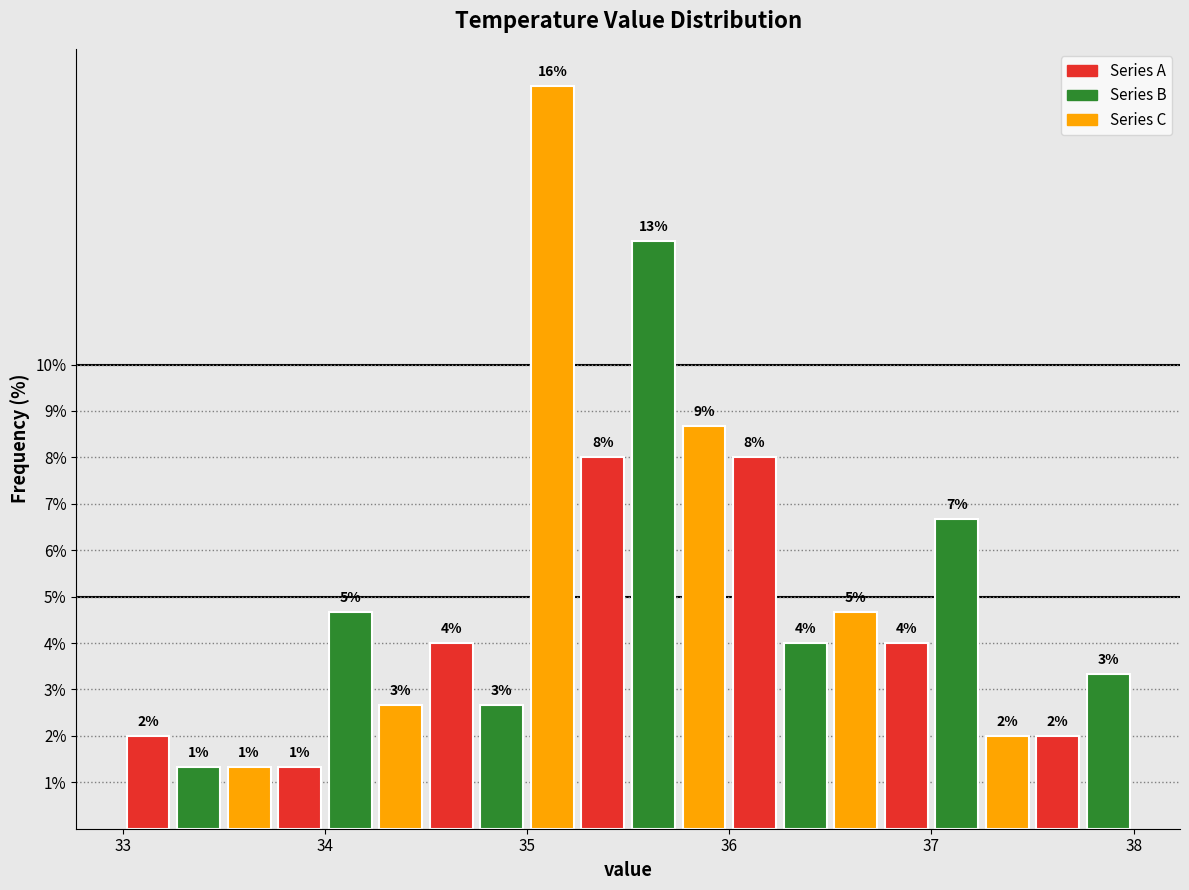

Read against the x-axis, roughly where is the centre of the tallest bar?

35.1